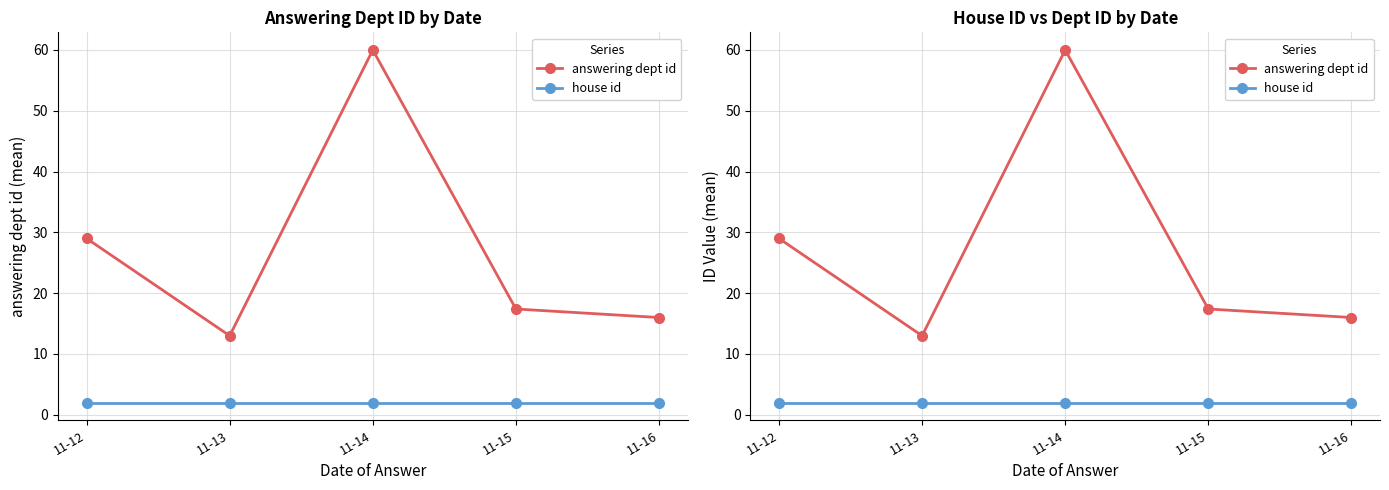

At how many categories does at least one series exceed 14?

4